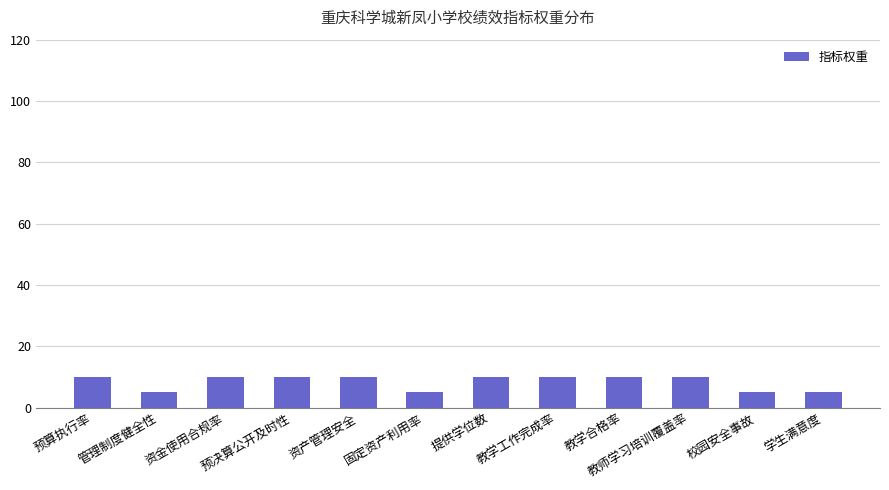

The chart shows a value of 5 at 固定资产利用率. True or false?

True